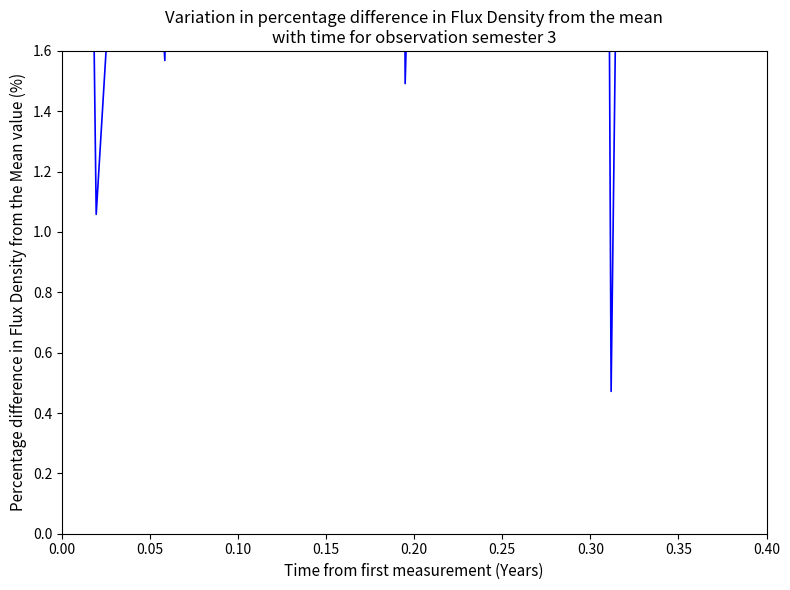

What is the average value?

11.0